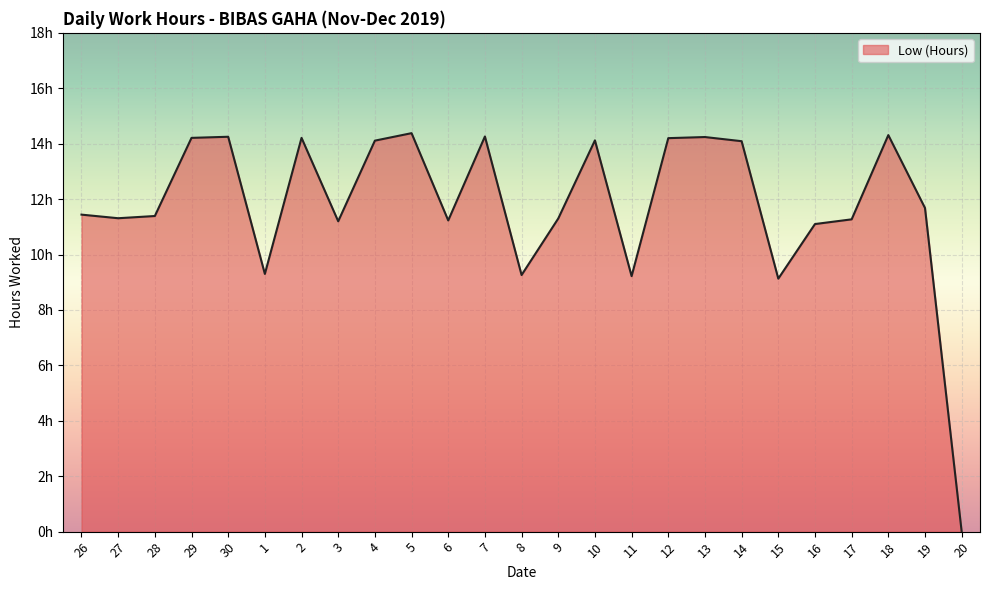

The chart shows a value of 11.2 at 3. True or false?

True